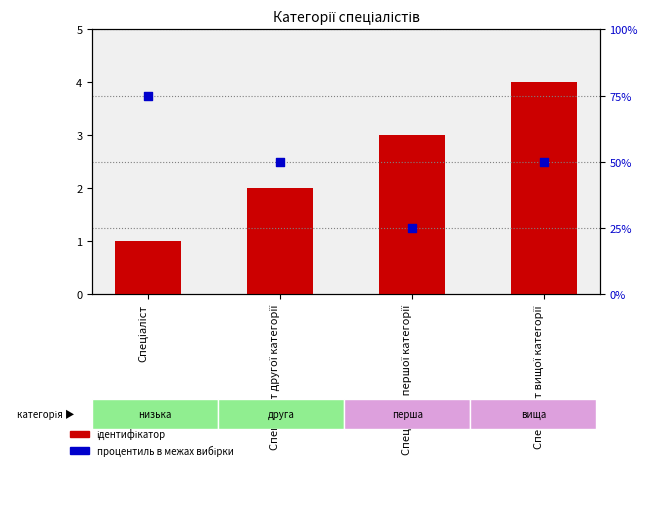

Which series reaches the minimum Y coordinate?

Ідентифікатор